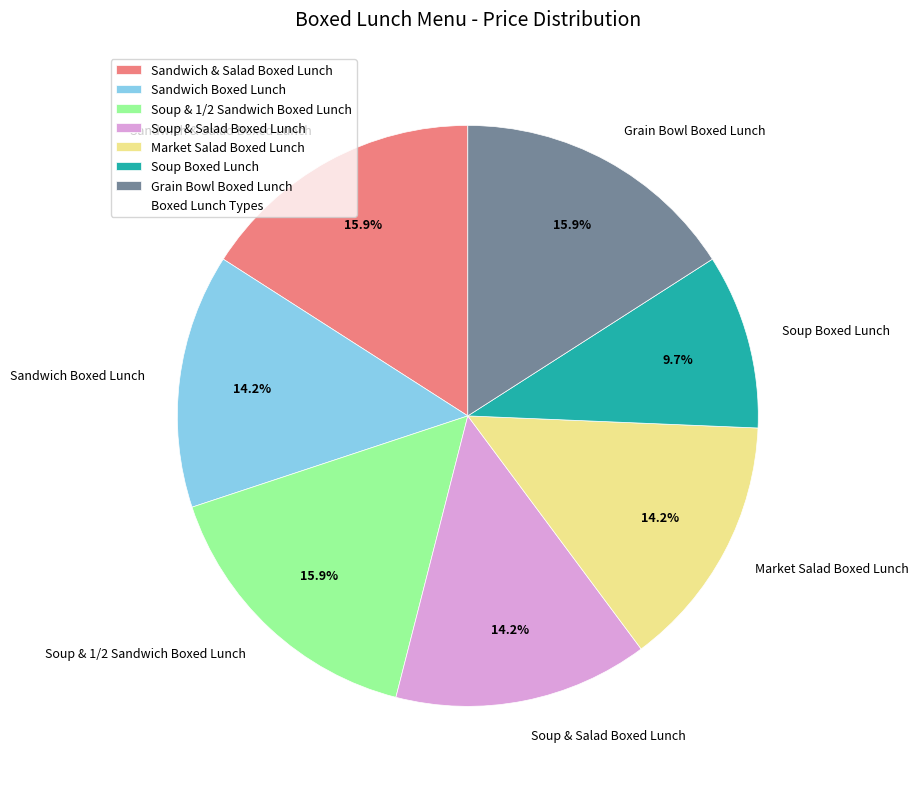

Count the number of slices in the pie.

7